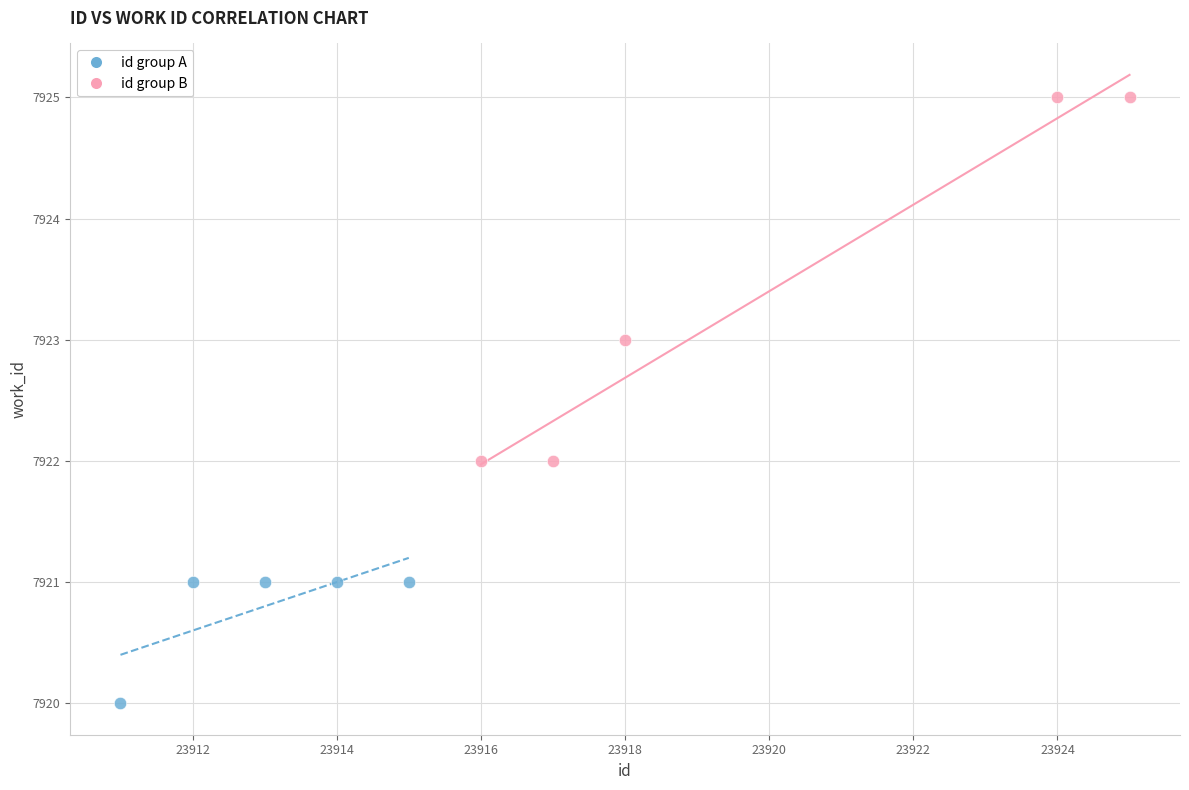

Which series contains the highest Y value?

id group B